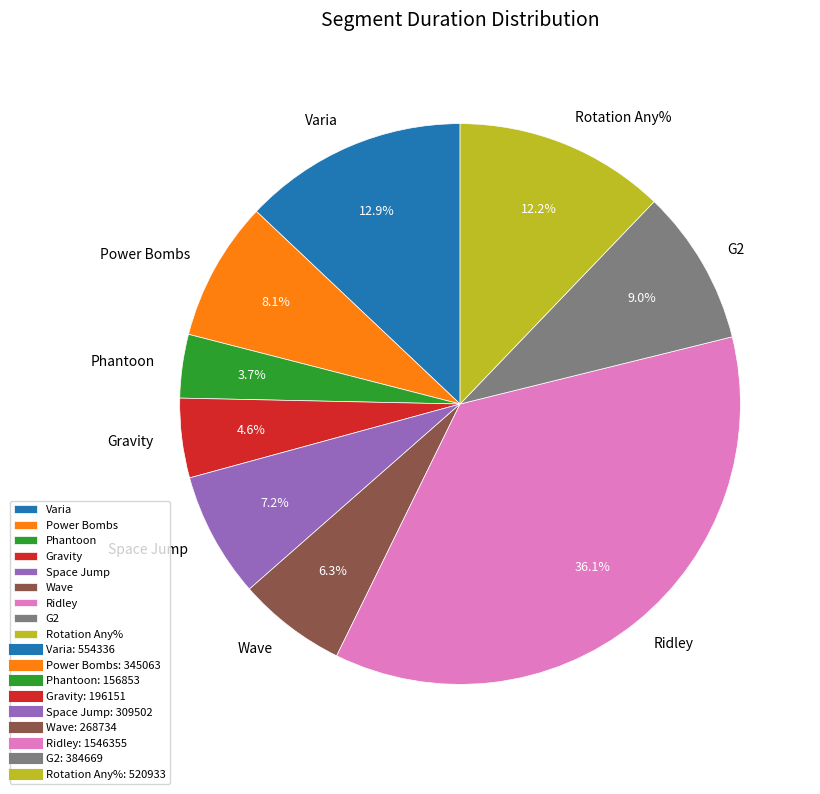

Which has a higher value, Phantoon or Varia?

Varia